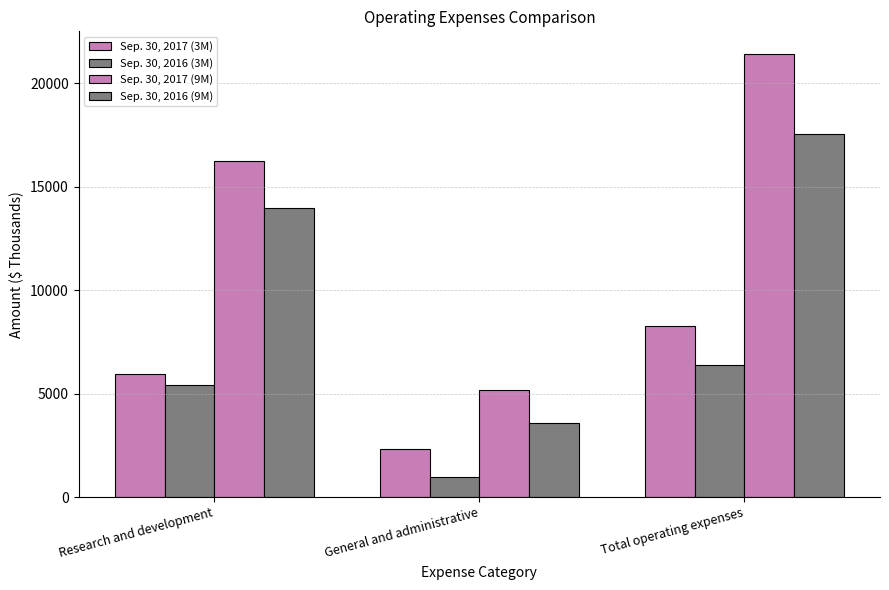

What position from the right is General and administrative?

2